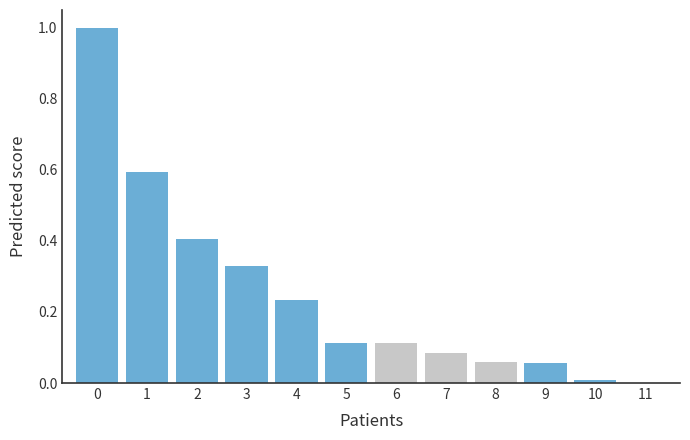

The value at 0 is 0.3. True or false?

False